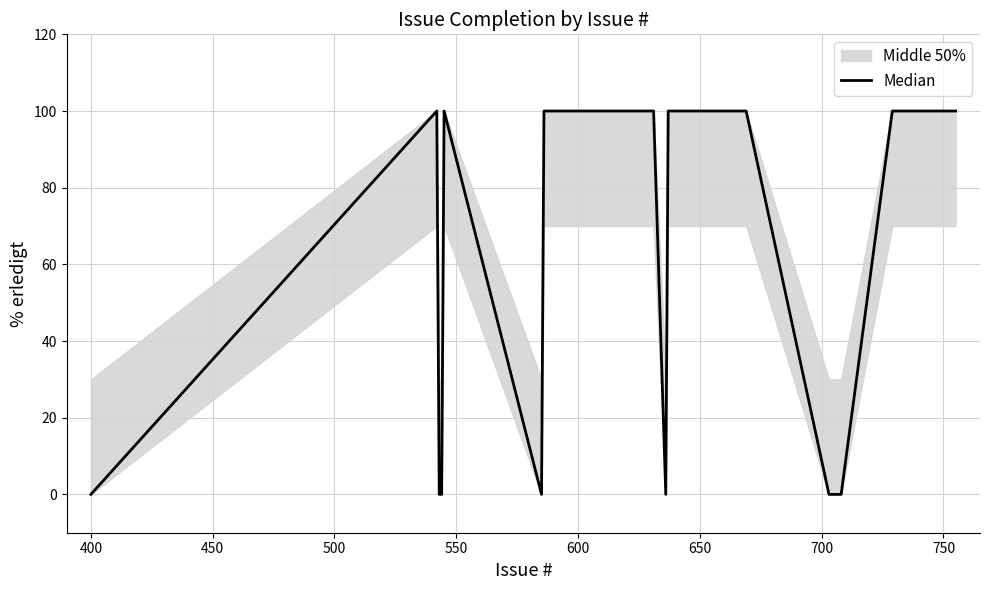

How many data points are less than 100?

7